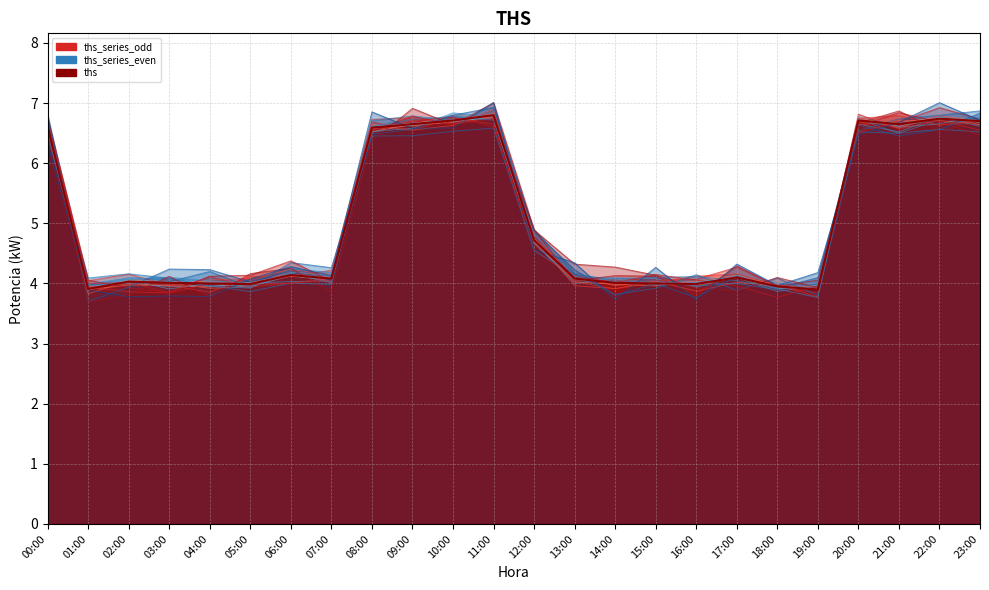

True or false: the data shows 6.7 at 21:00.

True